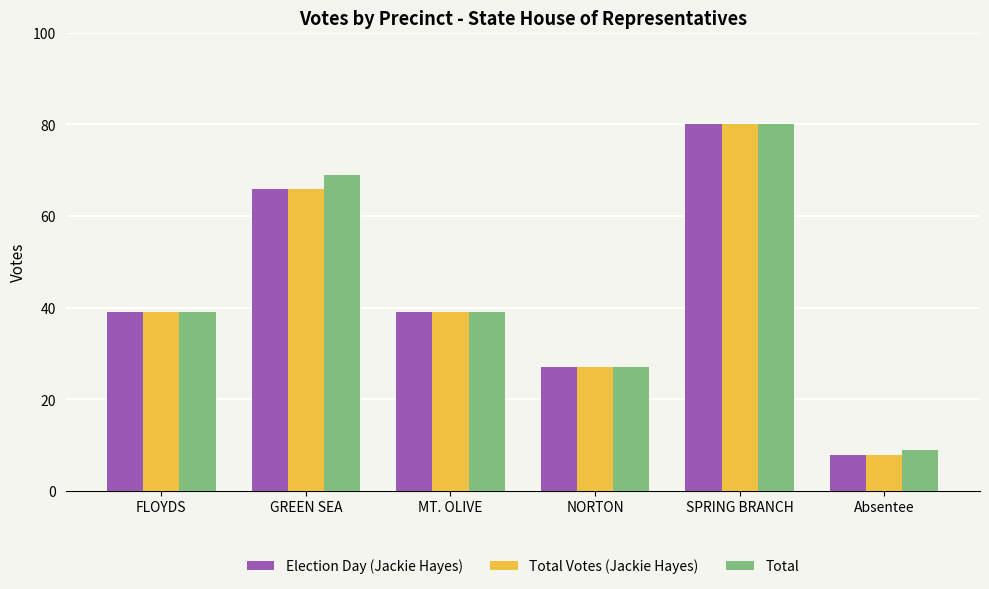

At how many categories does at least one series exceed 14?

5